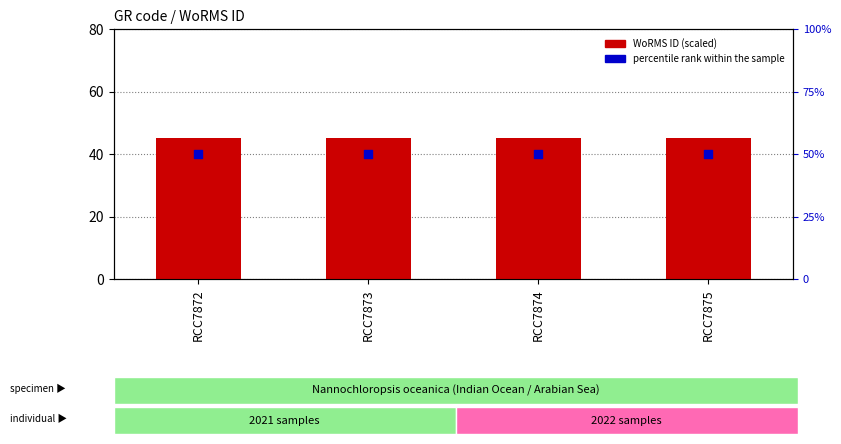

Is the value of WoRMS ID (scaled) at RCC7872 greater than the value of percentile rank within the sample at RCC7874?

No